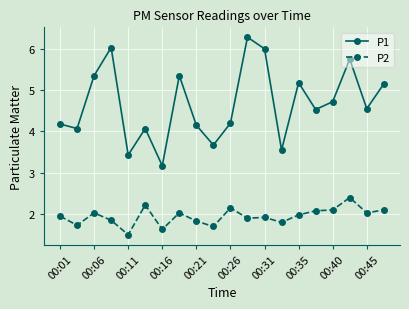

What is the difference between the maximum and minimum values in the P2 series?

0.9